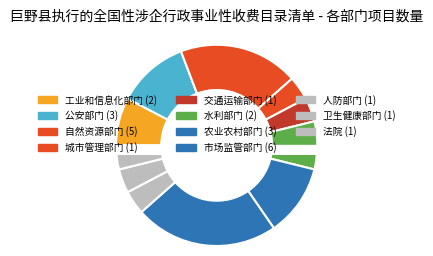

Between 城市管理部门 and 农业农村部门, which is larger?

农业农村部门